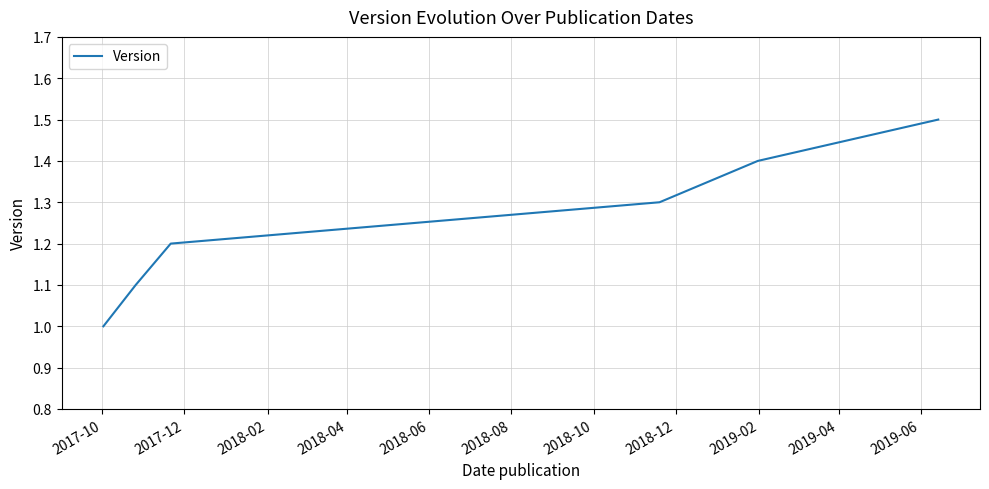

What is the minimum value shown in the chart?

1.0